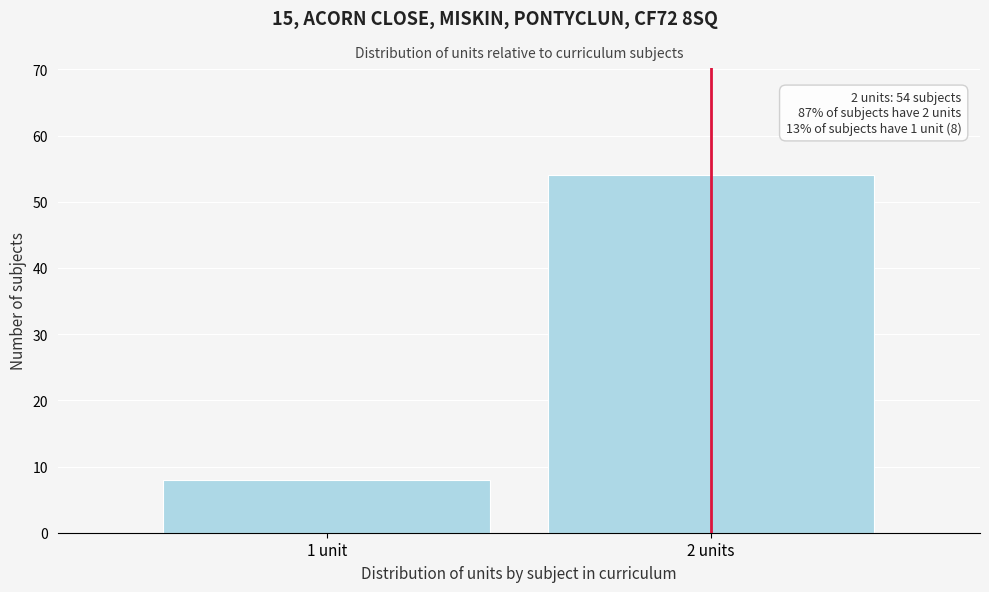

Reading left to right, what are all the values shown in this chart?

8	54